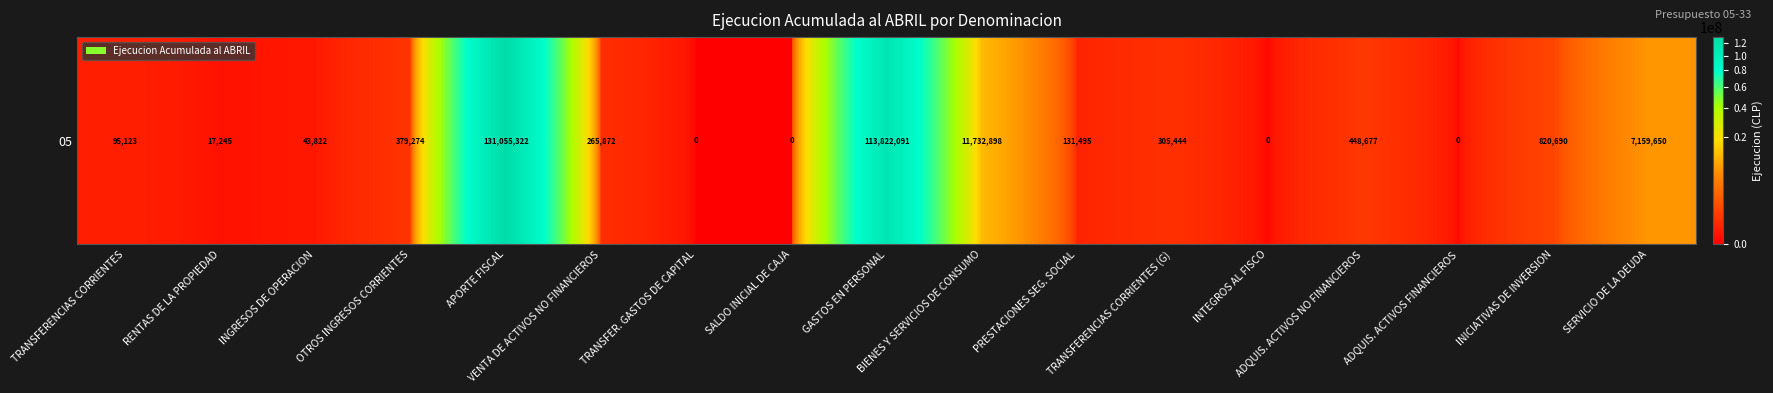

What is the change in value from PRESTACIONES SEG. SOCIAL to INTEGROS AL FISCO?

-131495